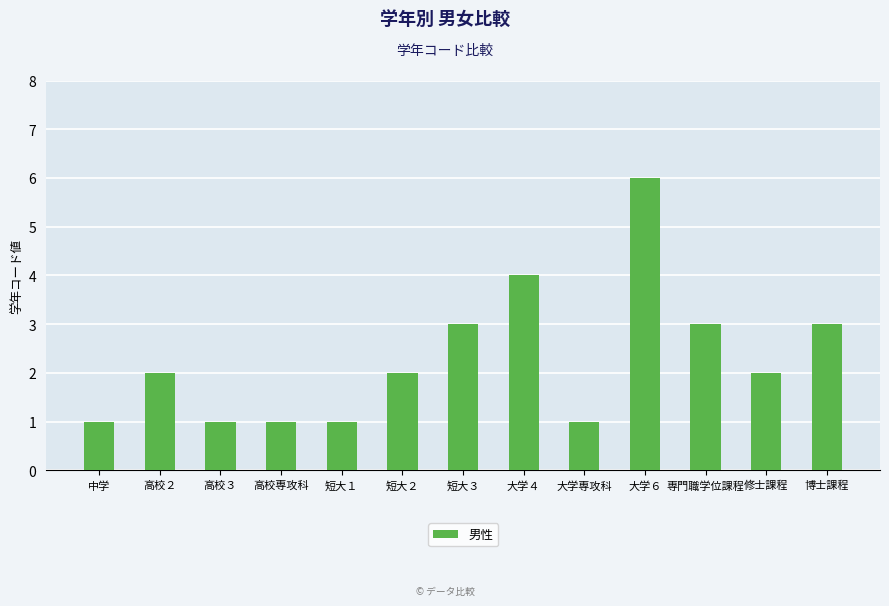

What is the difference between the second highest and minimum values?

3